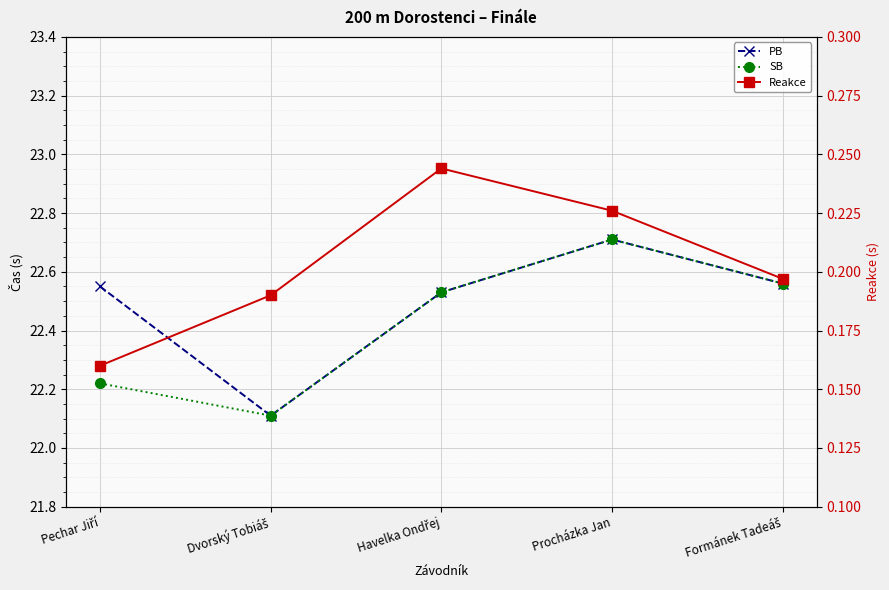

What is the value of the Reakce point at the 2nd from the left?

0.2